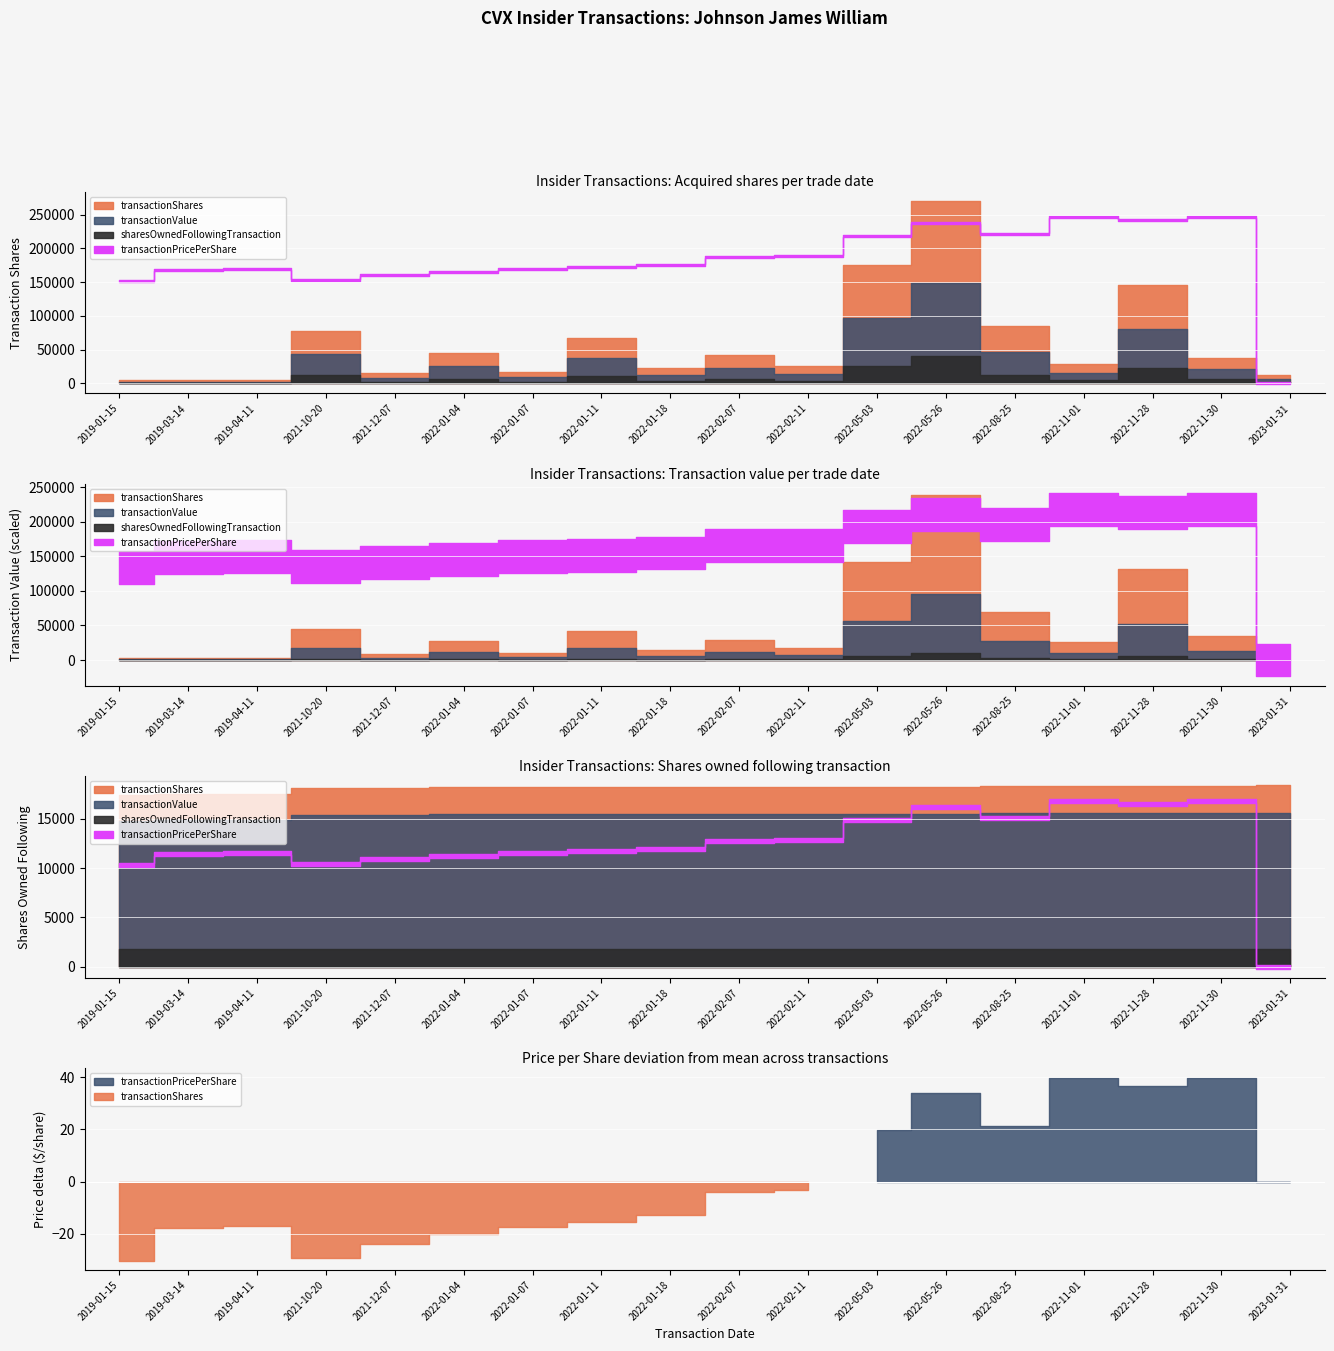

At which label does transactionValue reach its peak?

2022-05-26